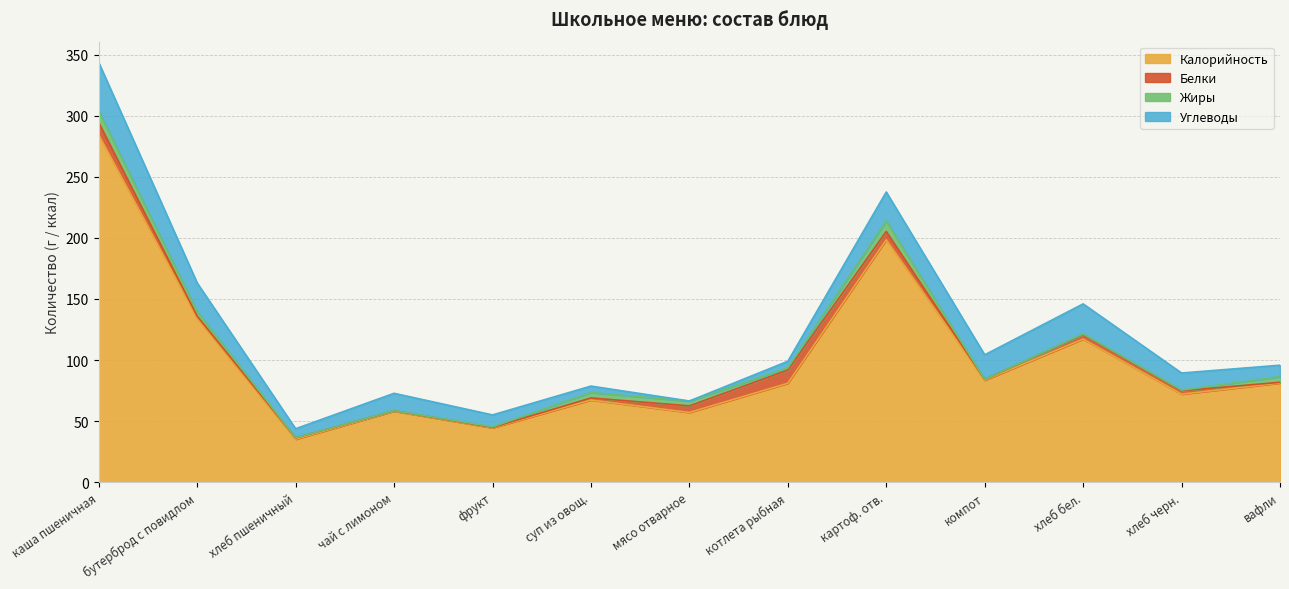

What is the label of the 11th point from the right?

хлеб пшеничный